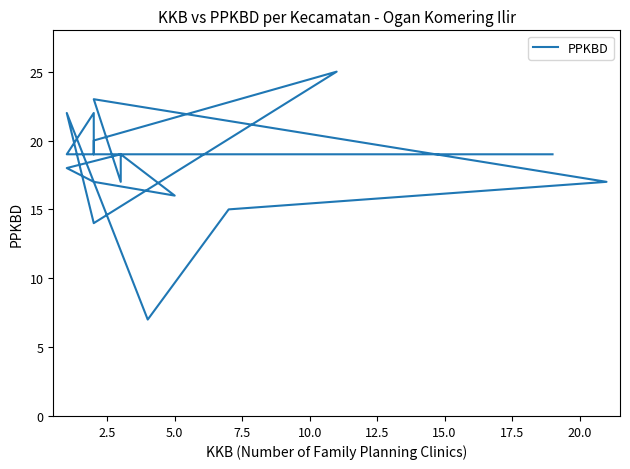

The chart shows a value of 5 at 5.0. True or false?

False